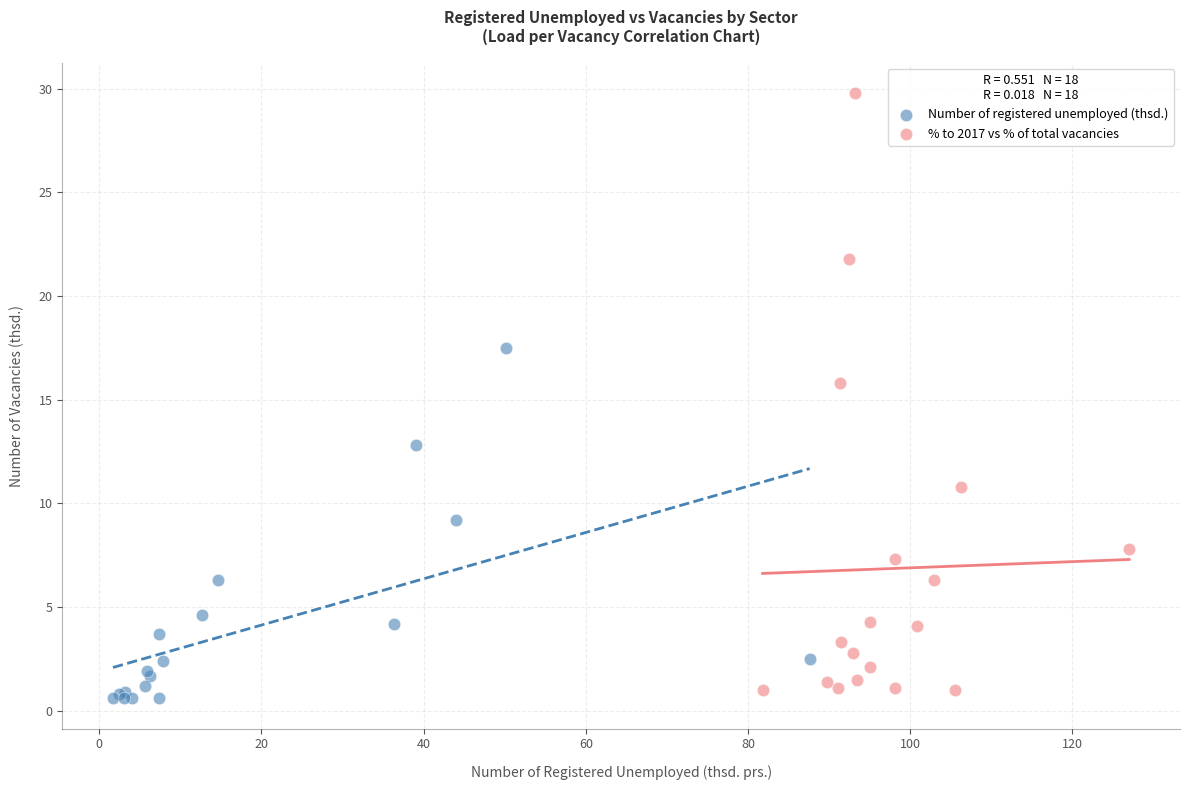

Which series contains the highest Y value?

% to 2017 vs % of total vacancies